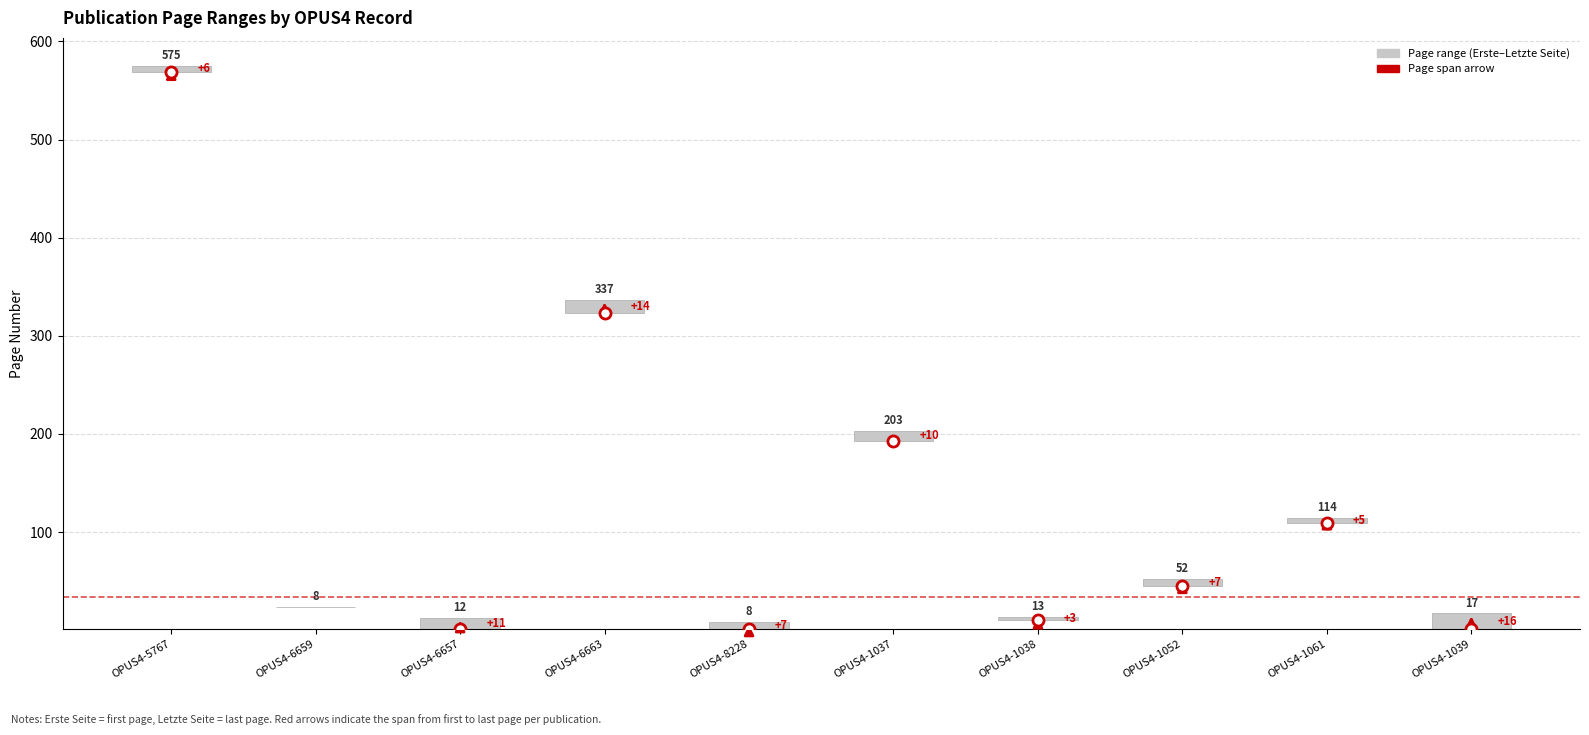

What position from the right is OPUS4-8228?

6